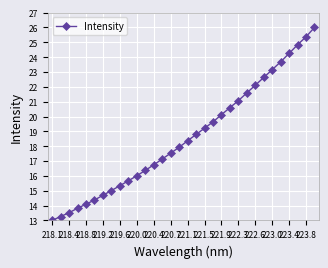

What is the value of the 32nd point from the left?

26.0